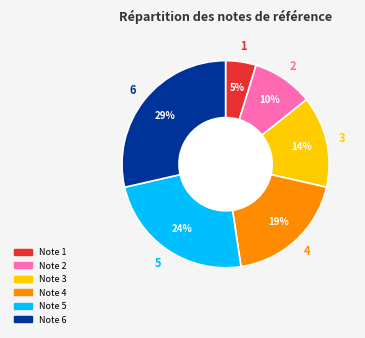

To the nearest percent, what is the difference between the largest and smallest slice percentages?

24%